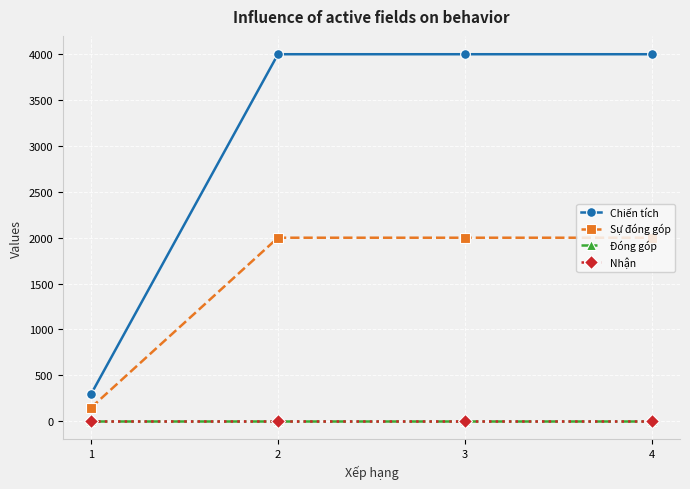

The value of Nhận at 2 is 0. True or false?

True